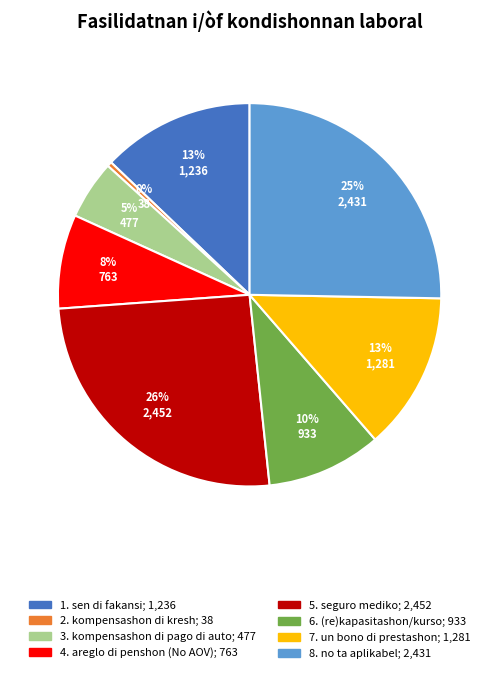

True or false: 6. (re)kapasitashon/kurso accounts for 10% of the total.

True